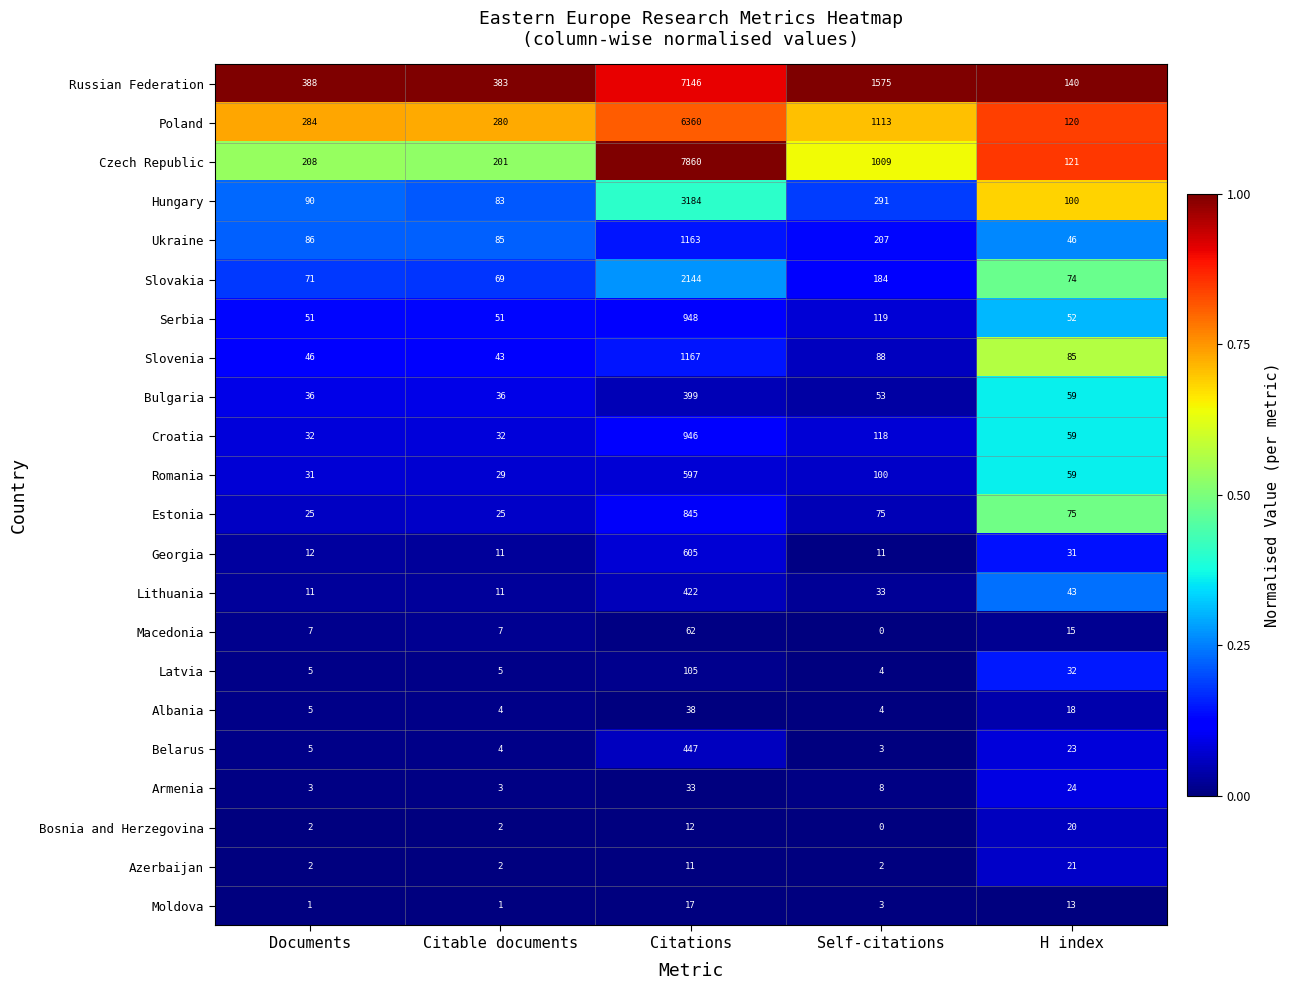

What is the spread (max minus min) of values at Documents?

387